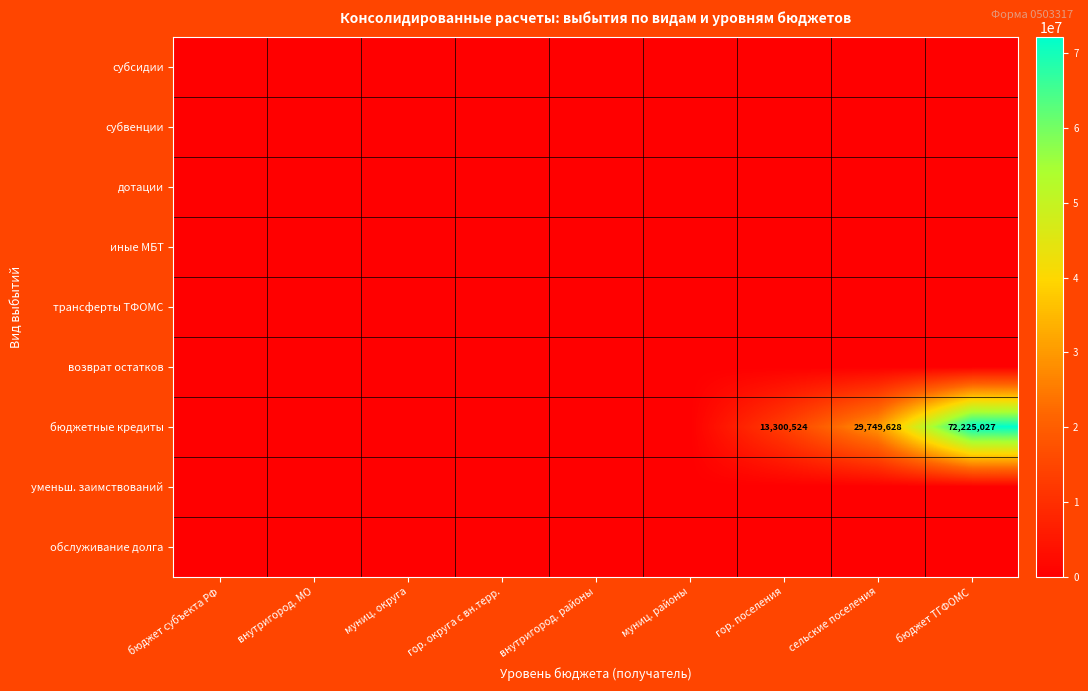

The бюджетные кредиты series shows 13300524 at гор. поселения. True or false?

True